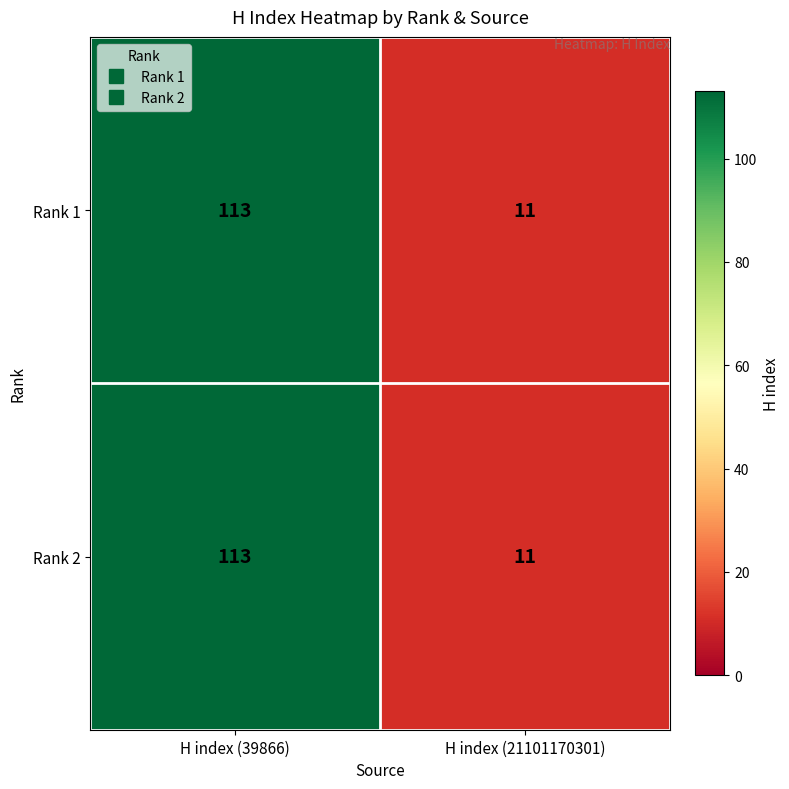

What is the minimum value shown in the chart?

11